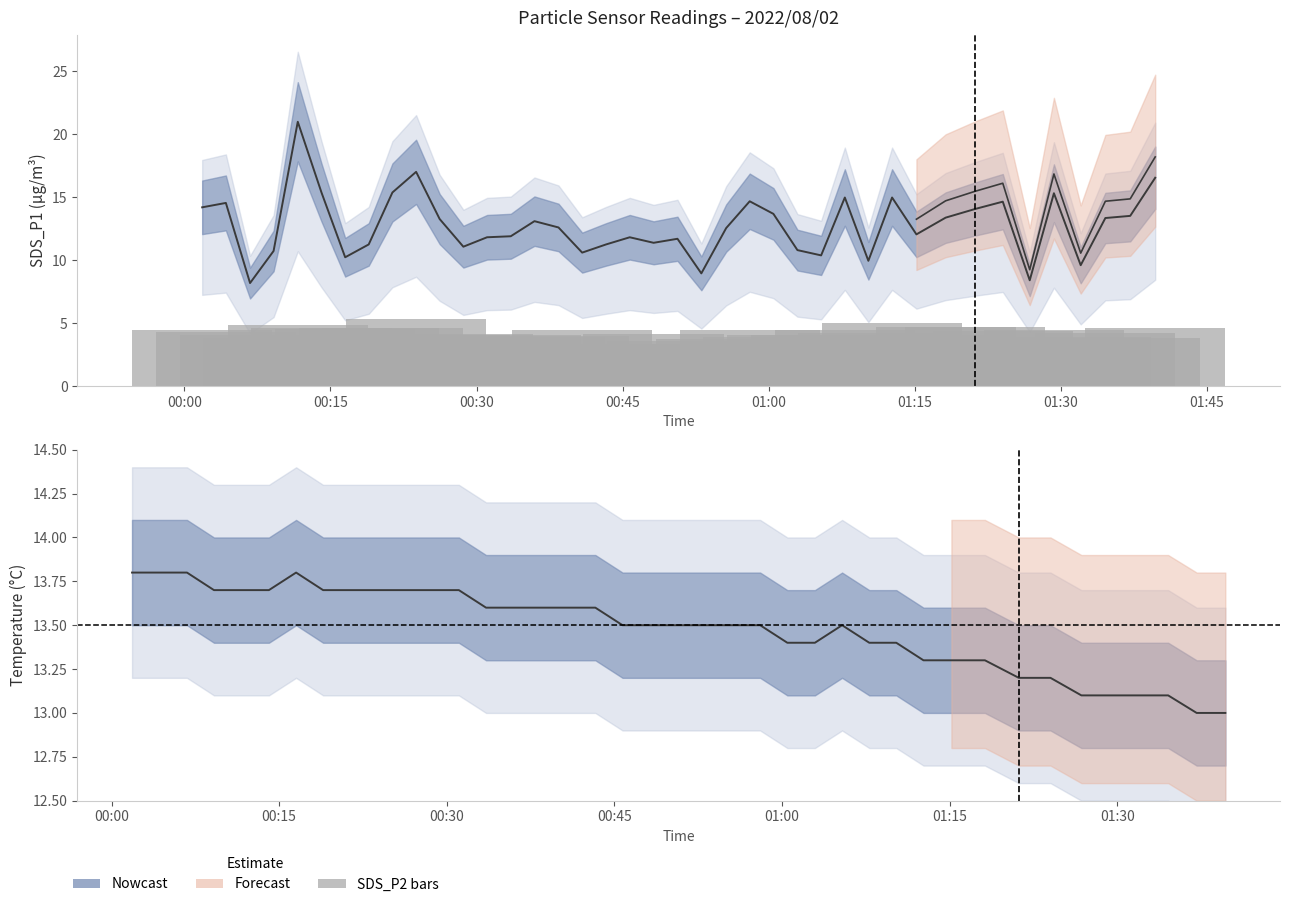

Are the bars grouped side by side (vs. stacked)?

No